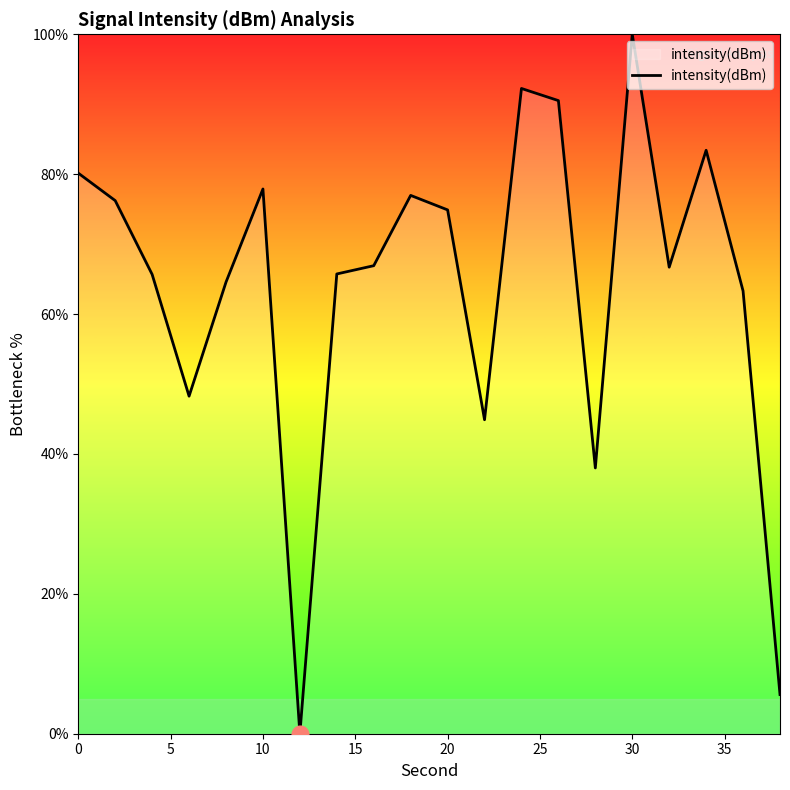

What is the difference between the second highest and minimum values?

92.3